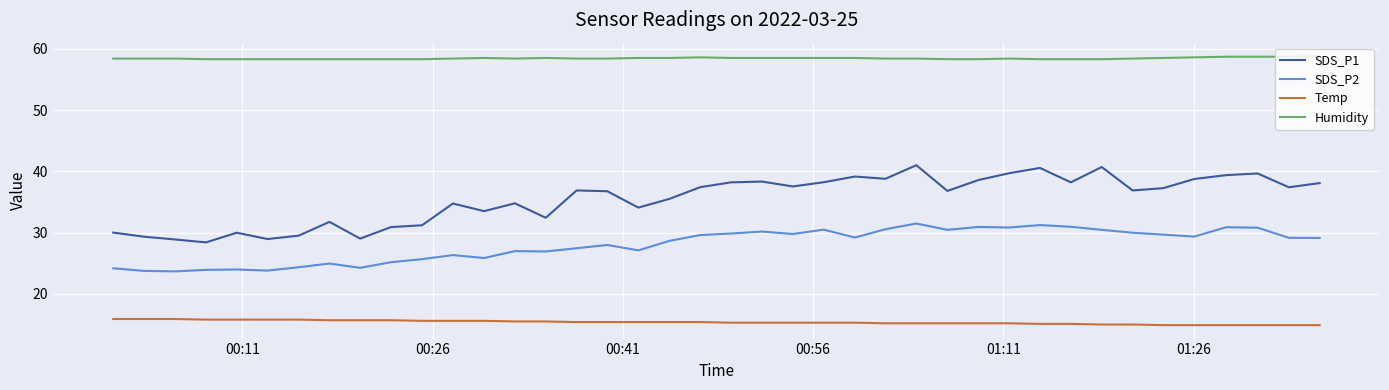

Rank the series by their average value, from lowest to highest.

Temp, SDS_P2, SDS_P1, Humidity